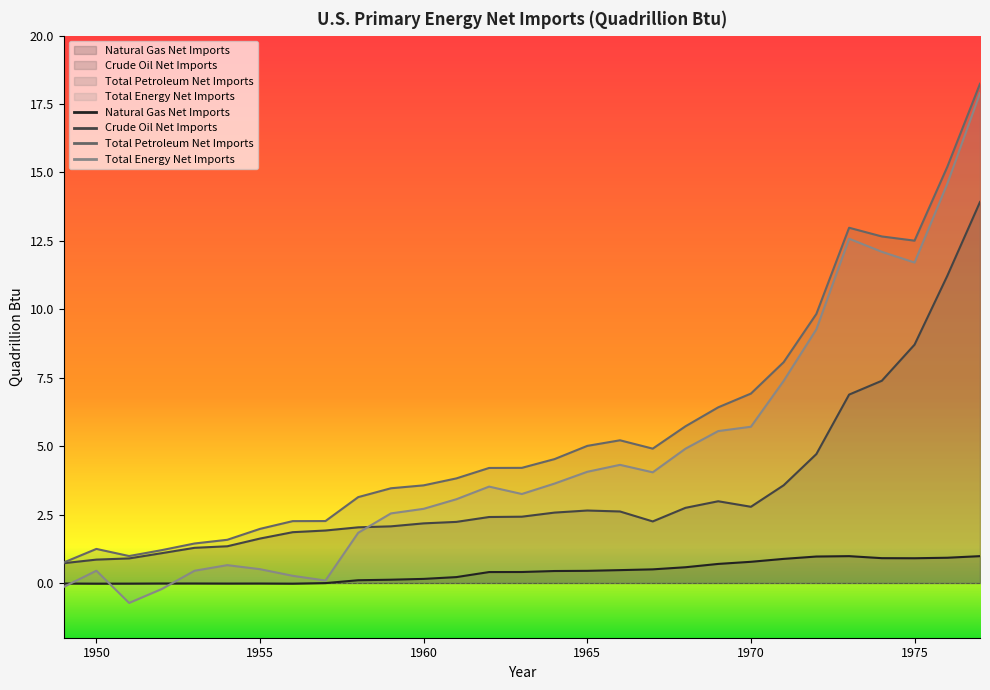

True or false: Total Petroleum Net Imports has a value of 2.8 at 1967.

False